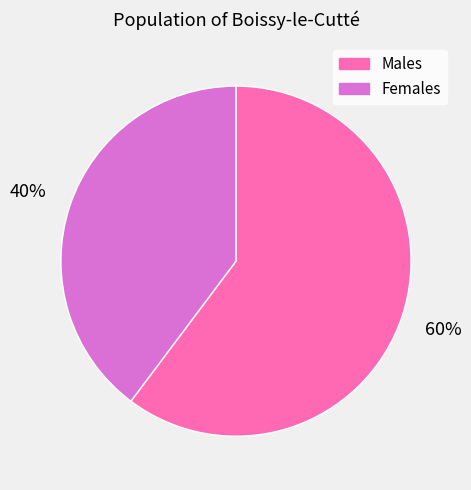

Is there a majority slice in this chart?

Yes